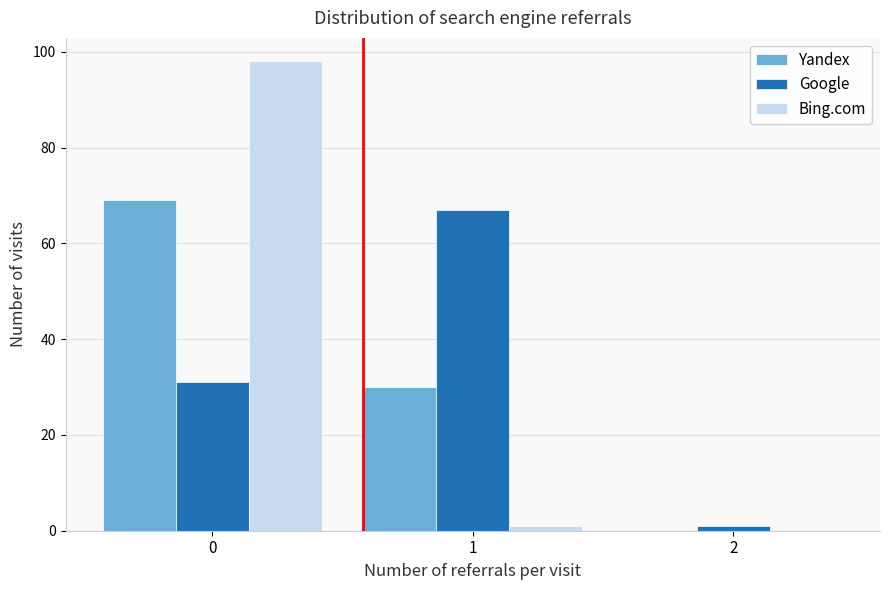

Reading right to left, list all the values displayed in this chart.

Yandex: 2=0	1=30	0=69
Google: 2=1	1=67	0=31
Bing.com: 2=0	1=1	0=98